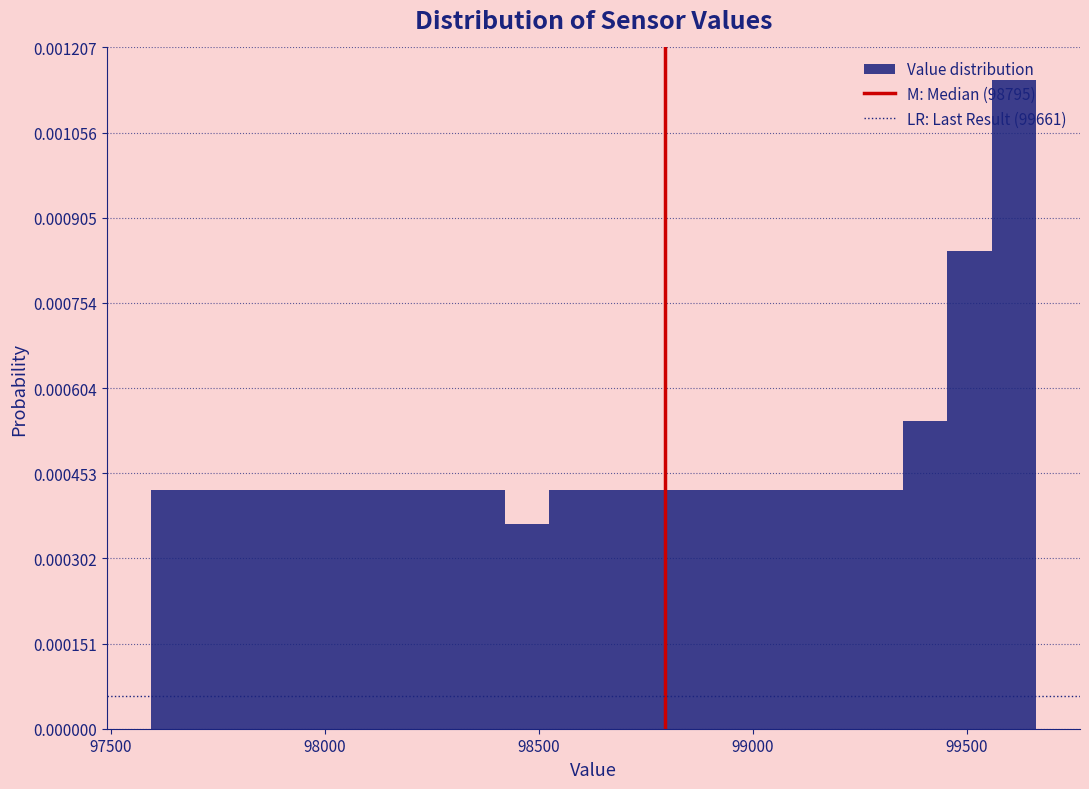

Around what value on the x-axis is the tallest bar? Give the approximate position of its centre, as read against the axis.

99600